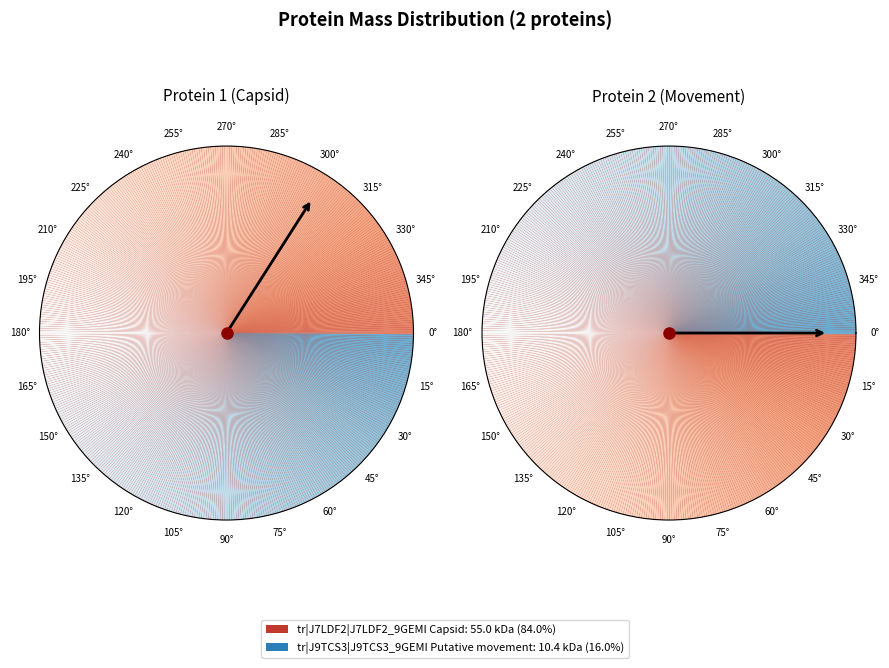

What percentage is the tr|J9TCS3|J9TCS3_9GEMI Putative movement slice, to the nearest percent?

16%